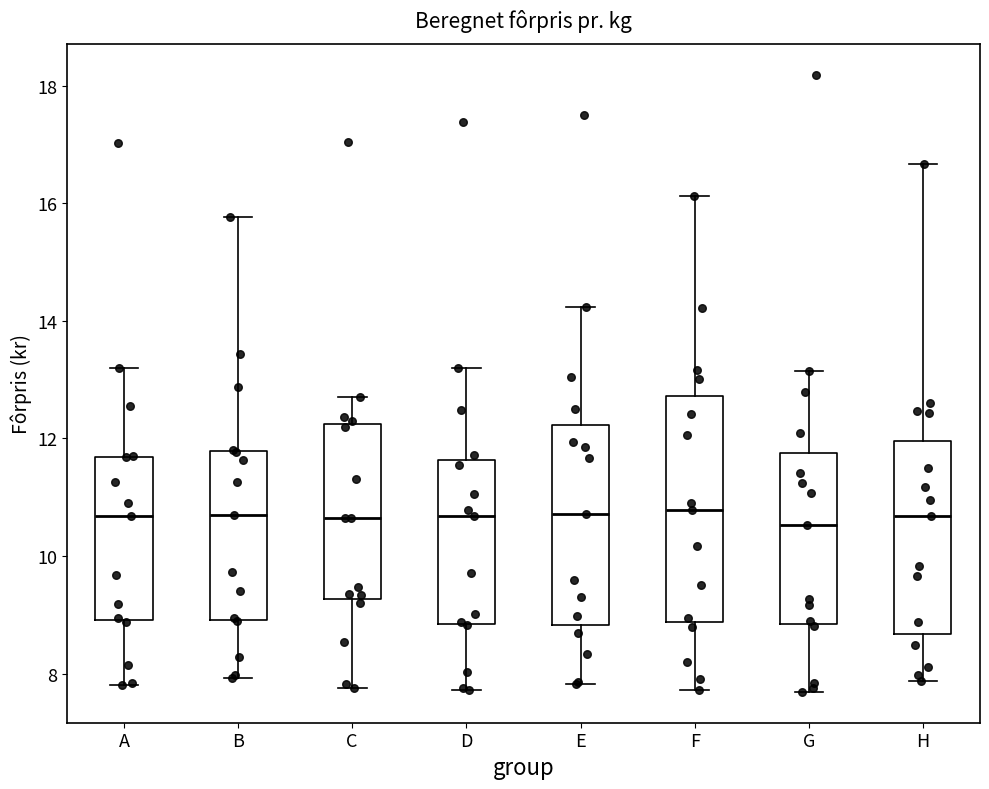

Where is the upper edge of the box for F on the y-axis? The values are not printed on the chart, so give them approximately, as read against the axis.

12.8